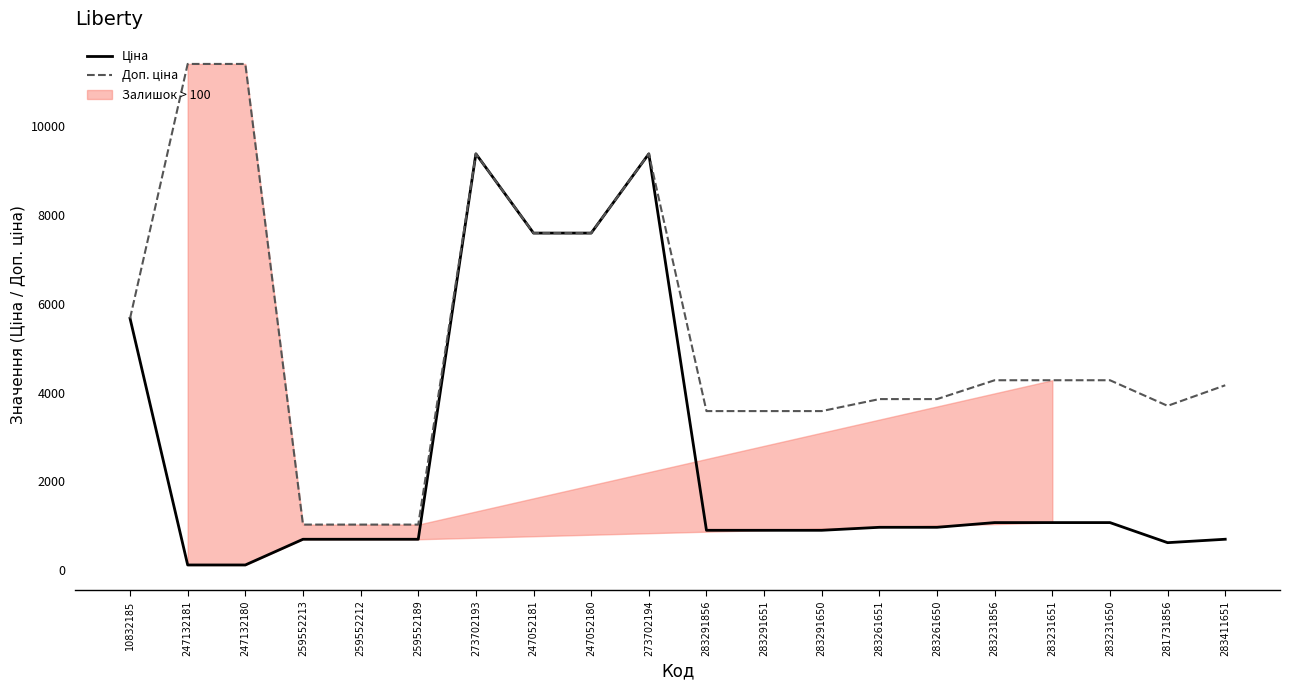

What is the value of the Ціна point at the 15th from the left?

963.5